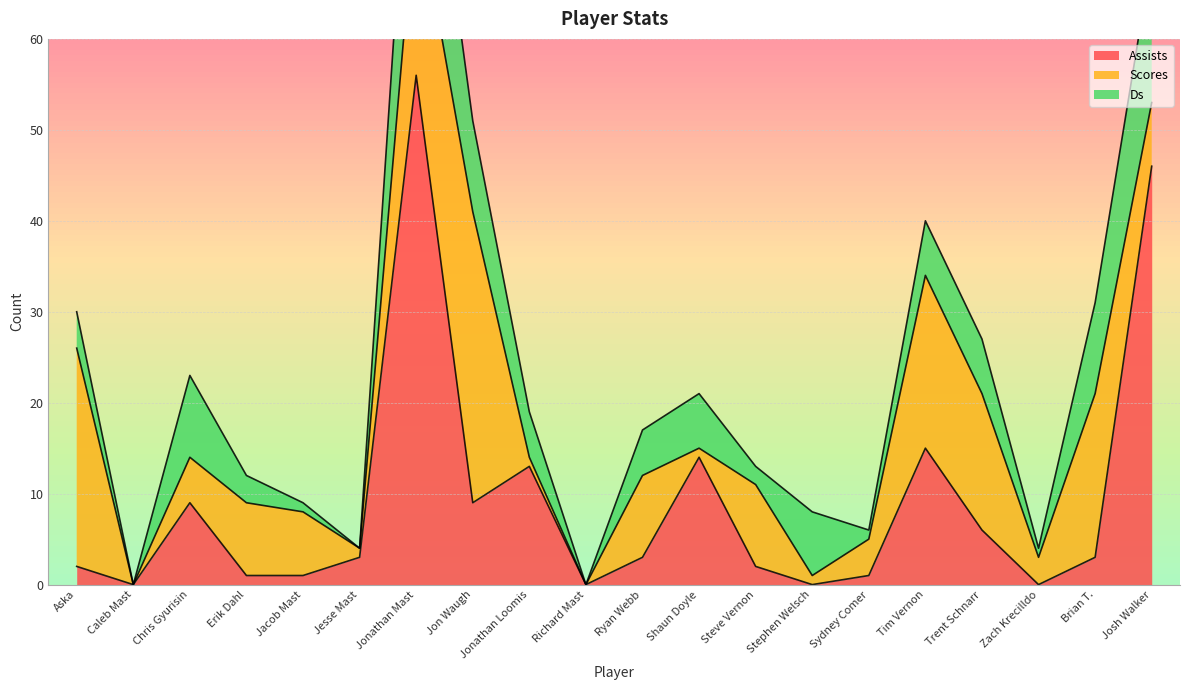

Is it true that Scores equals 51 at Jon Waugh?

False